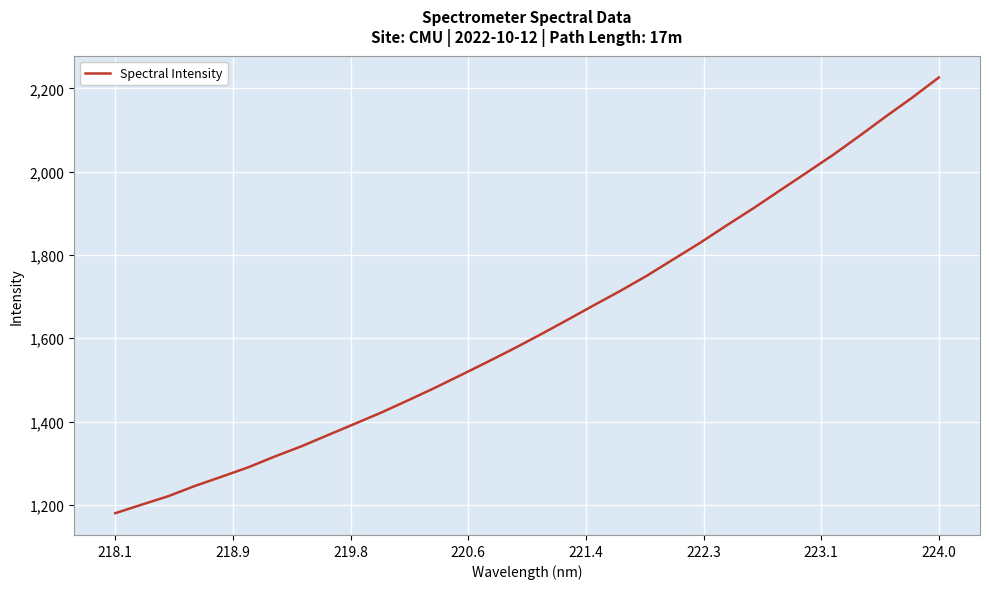

Reading left to right, transcribe all the data shown in this chart.

1180.2	1200.9	1221.2	1245.8	1267.8	1290.3	1316.3	1340.8	1367.8	1394.6	1421.7	1450.7	1480.5	1511.7	1543.3	1575.6	1609.2	1643.9	1679.1	1713.7	1750.2	1789.6	1828.9	1870.7	1911.5	1954.3	1996.8	2039.6	2085.3	2132.2	2177.8	2226.0